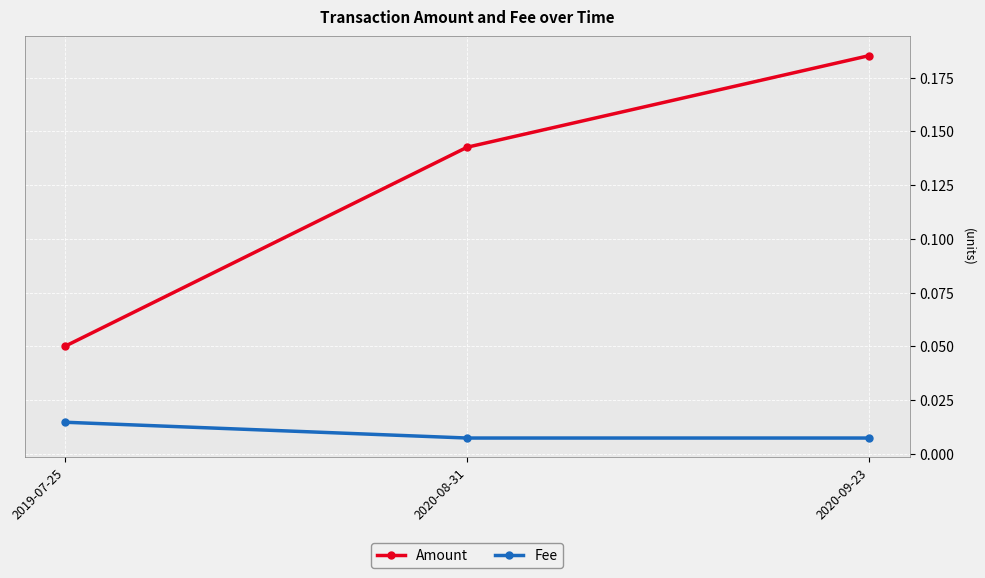

Is the value of Fee at 2020-08-31 greater than the value of Amount at 2020-08-31?

No